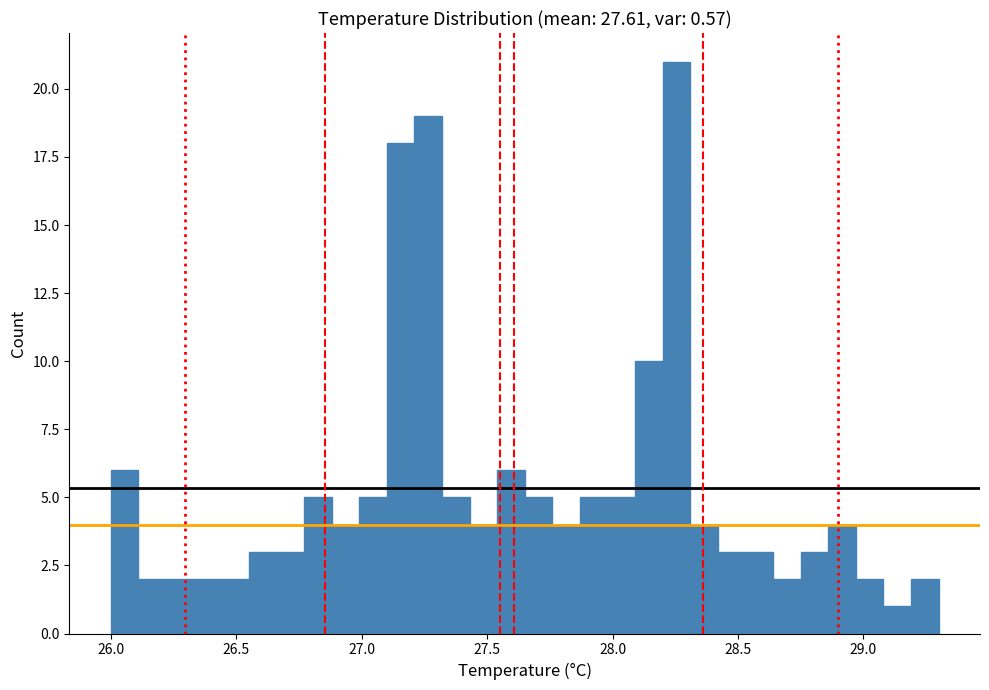

Around what value on the x-axis is the tallest bar? Give the approximate position of its centre, as read against the axis.

28.25